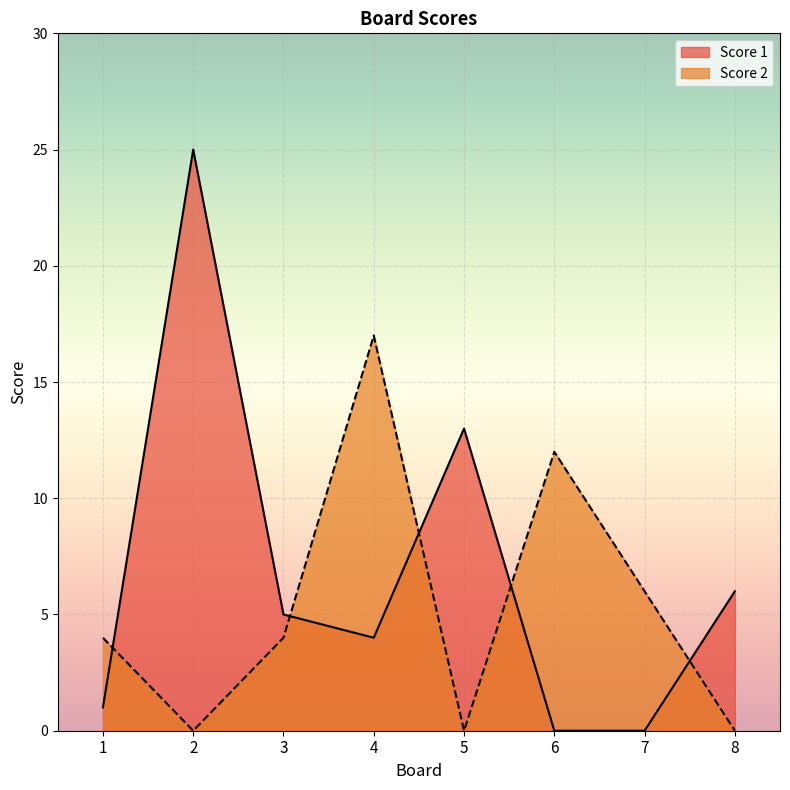

Between 3 and 5, which series saw the biggest shift?

Score 1